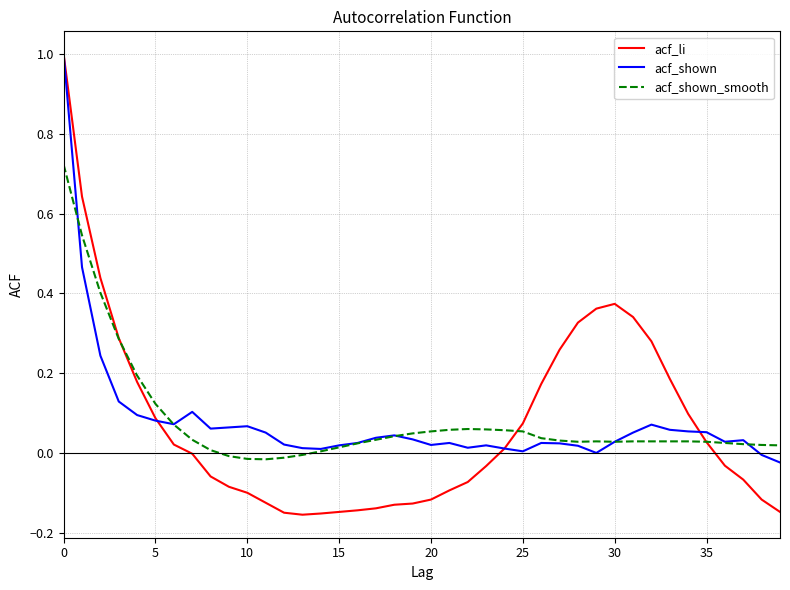

What is the maximum value shown in the chart?

1.0